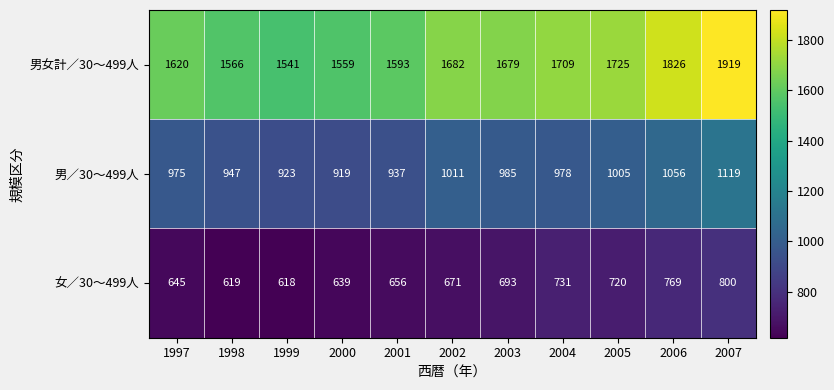

The 男女計／30〜499人 series shows 1566 at 1998. True or false?

True